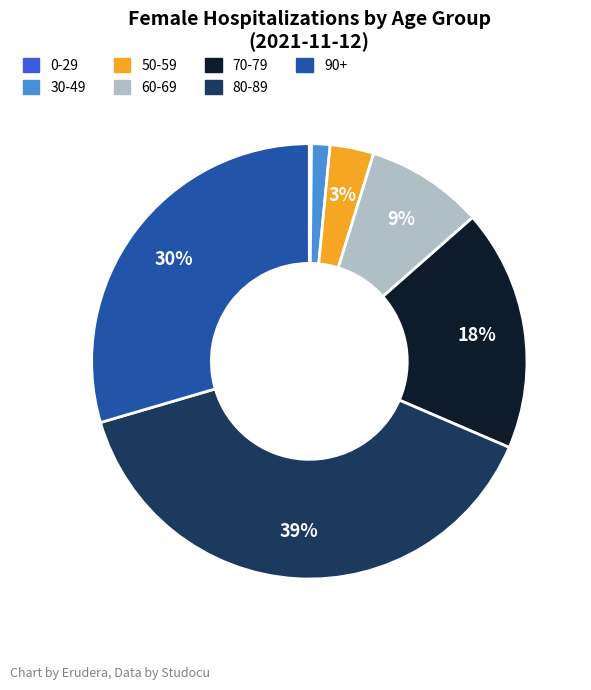

To the nearest percent, what is the average slice percentage?

14%